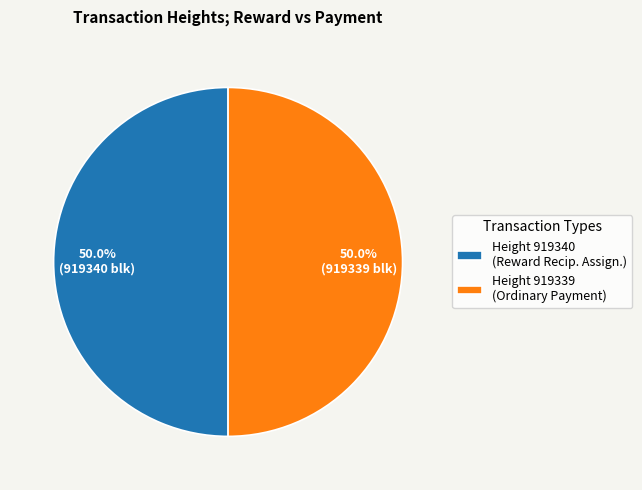

Combined, do Height 919339 (Ordinary Payment) and Height 919340 (Reward Recip. Assign.) account for over 50%?

Yes